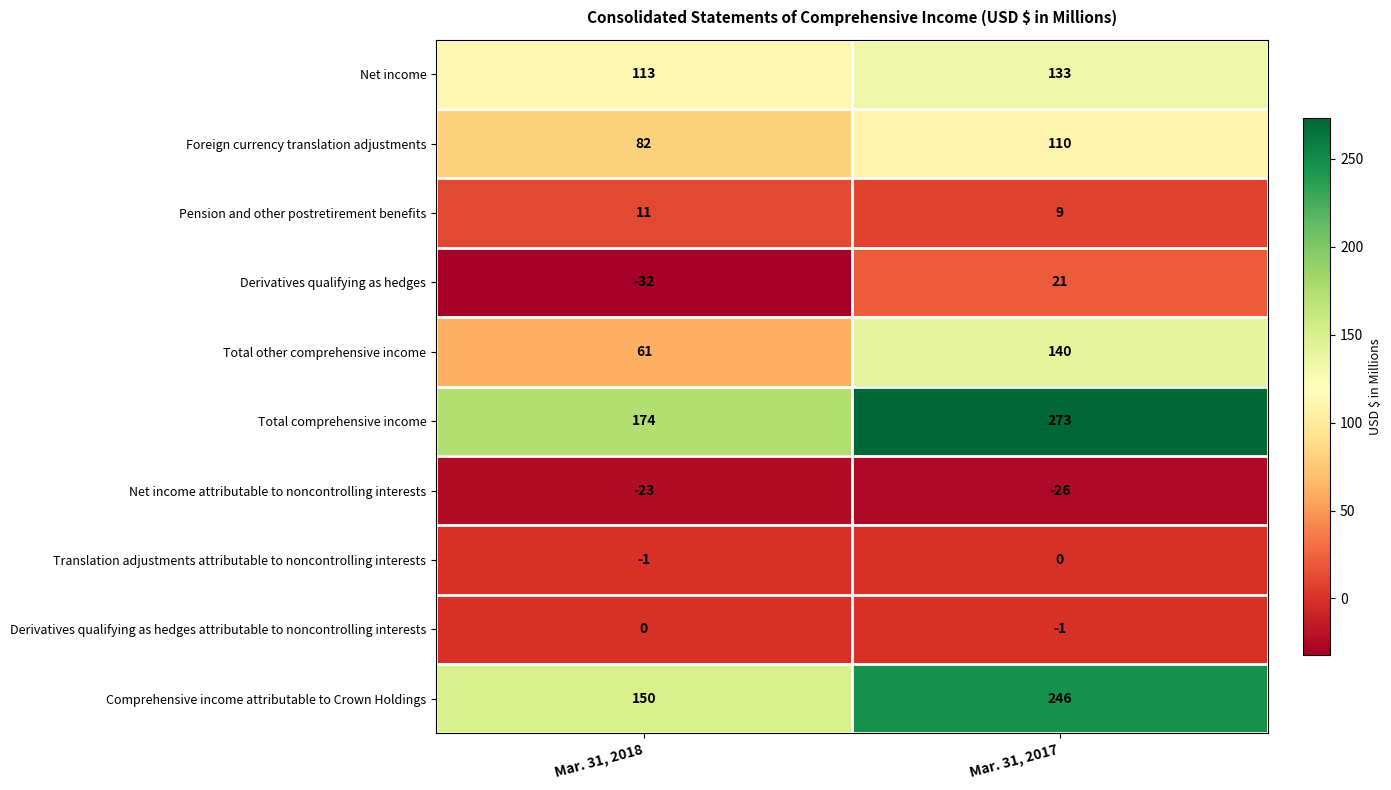

How many values in the Translation adjustments attributable to noncontrolling interests series are below 0?

1